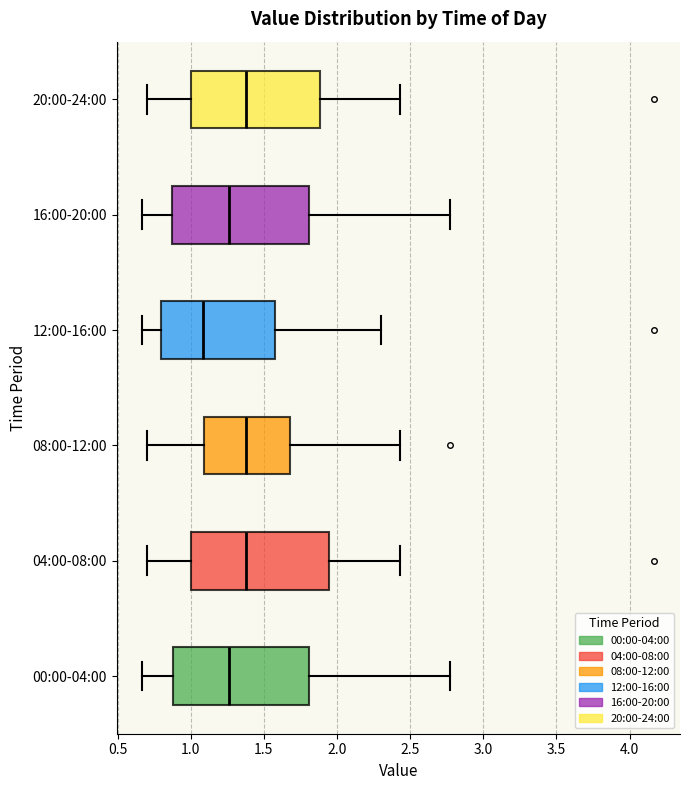

Reading bottom to top, transcribe this box plot: for each box, give where its median line is, the range the box spans, and where its two whiskers end, as read against the x-axis. The values are not printed on the chart, so give them approximately, as read against the axis.

00:00-04:00: median 1.25, box 0.90 to 1.80, whiskers 0.65 to 2.75
04:00-08:00: median 1.40, box 1.00 to 1.95, whiskers 0.70 to 2.45
08:00-12:00: median 1.40, box 1.10 to 1.70, whiskers 0.70 to 2.45
12:00-16:00: median 1.10, box 0.80 to 1.60, whiskers 0.65 to 2.30
16:00-20:00: median 1.25, box 0.90 to 1.80, whiskers 0.65 to 2.75
20:00-24:00: median 1.40, box 1.00 to 1.90, whiskers 0.70 to 2.45